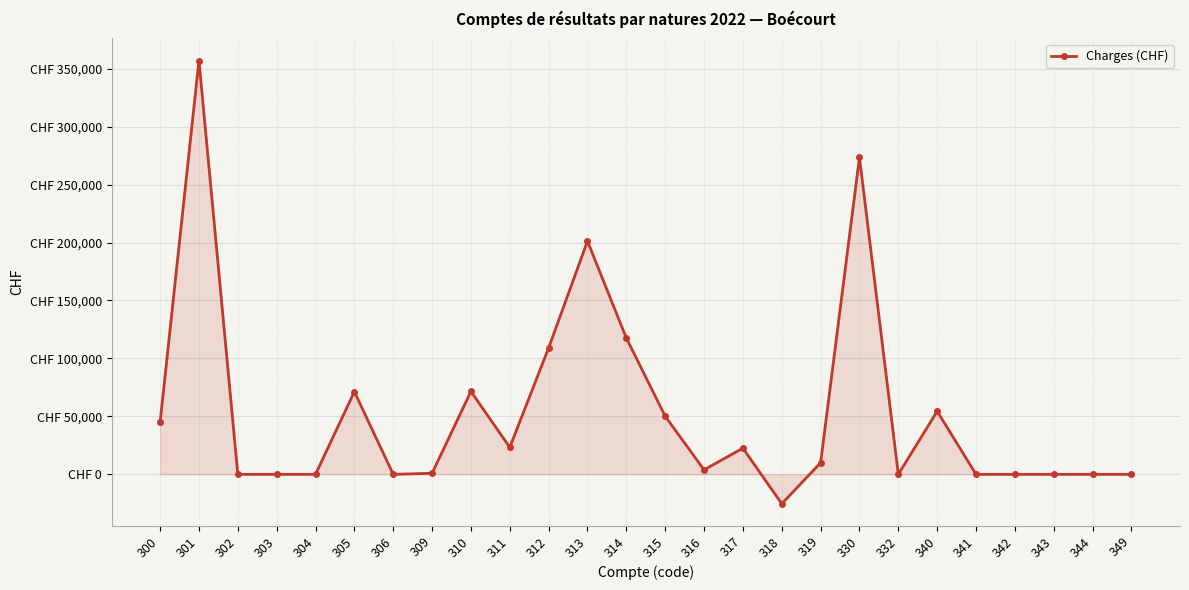

What is the change in value from 312 to 349?

-109076.9